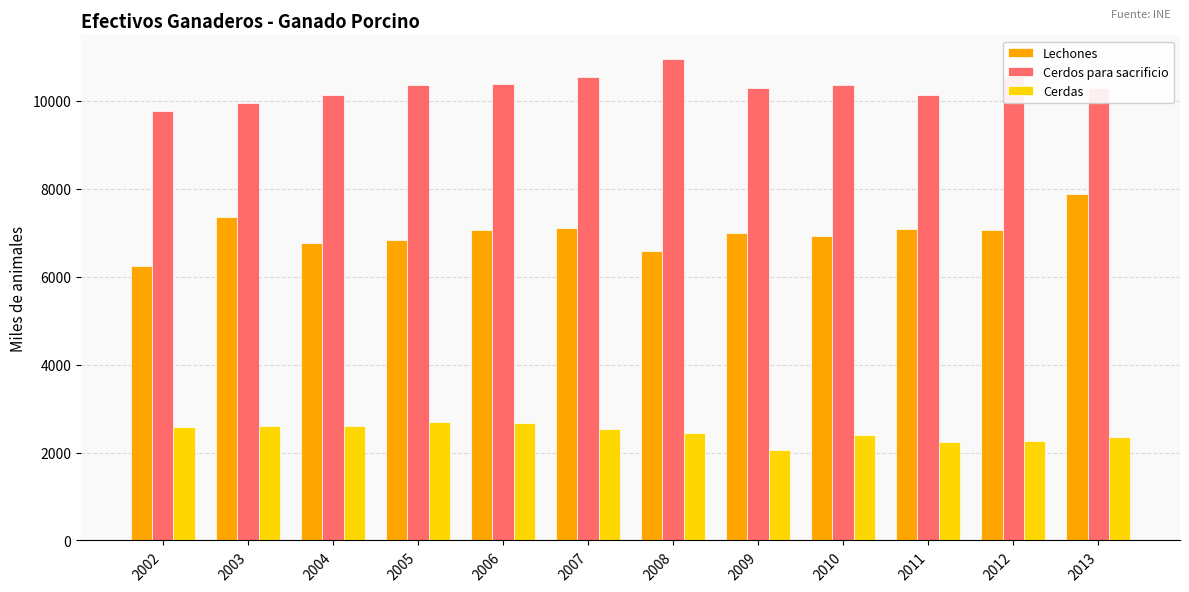

Which series has the largest total across all categories?

Cerdos para sacrificio